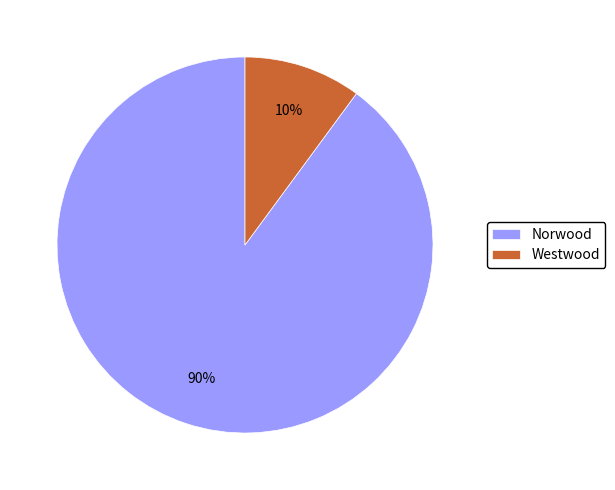

To the nearest percent, what portion does Westwood represent?

10%